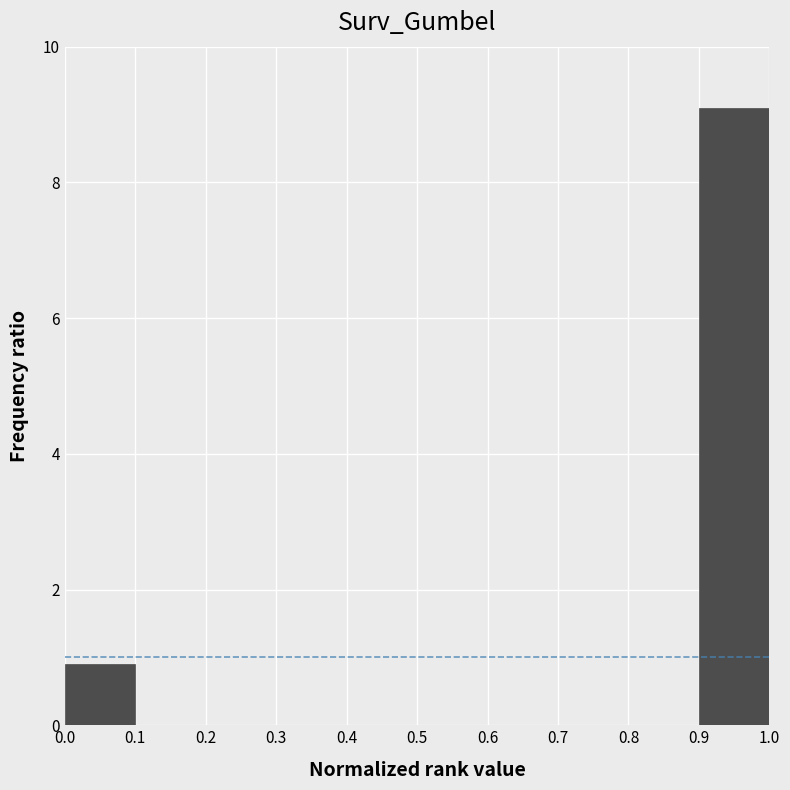

Which range on the x-axis has the tallest bar?

0.9 to 1.0